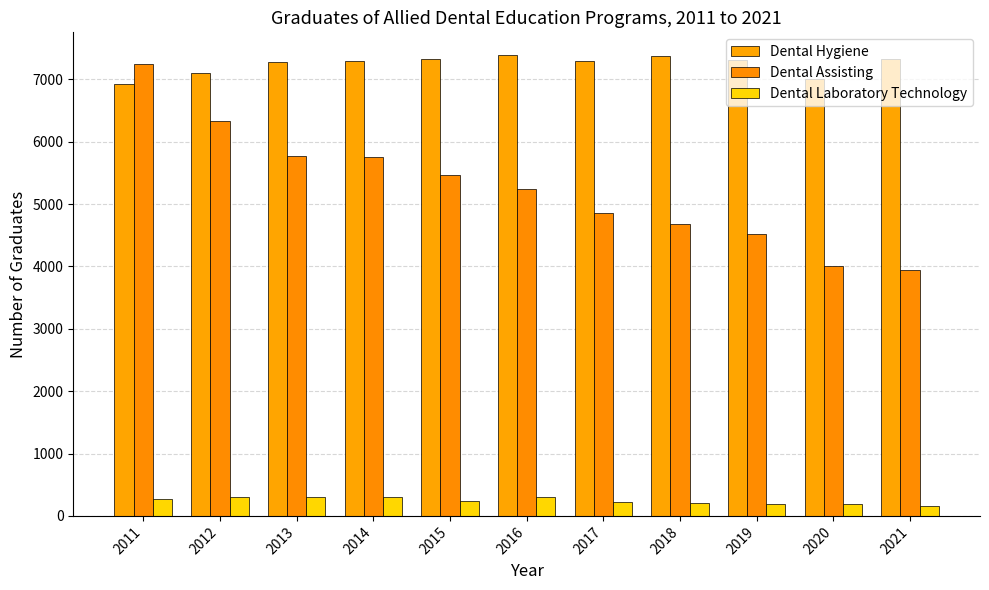

Rank the series at 2015 from highest to lowest value.

Dental Hygiene, Dental Assisting, Dental Laboratory Technology